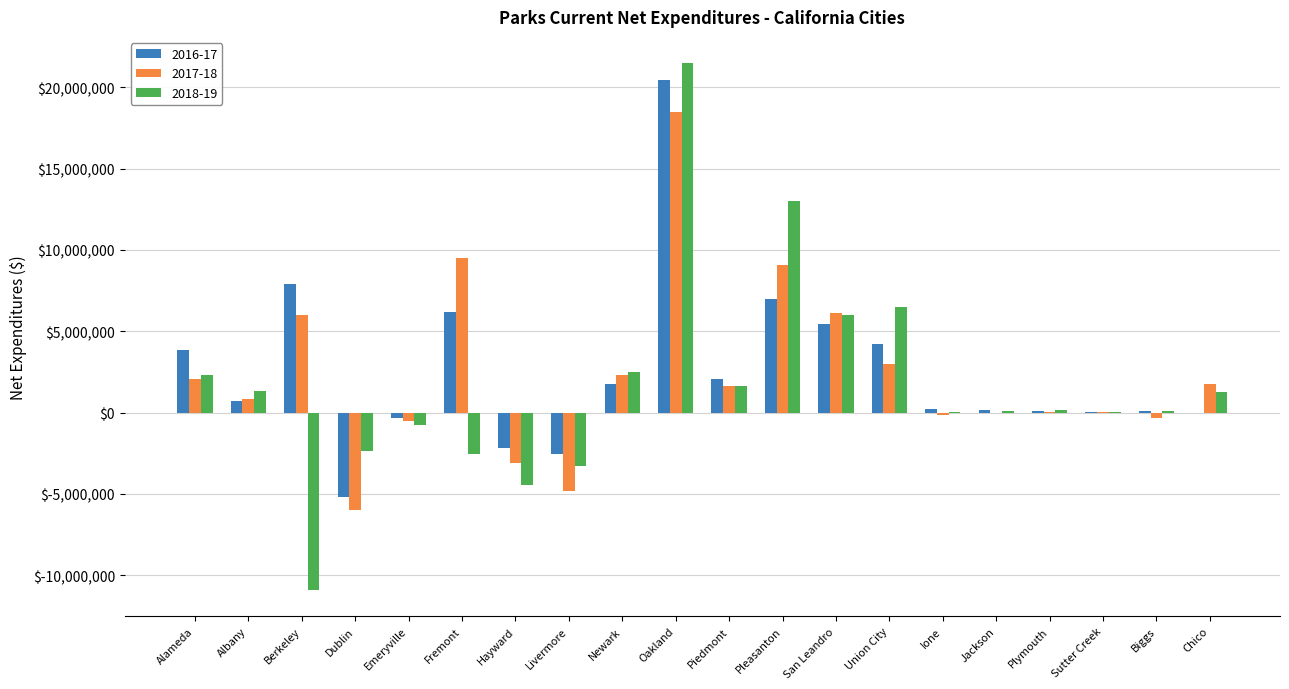

Read the 2017-18 value at Piedmont, to the nearest 10.

1615050